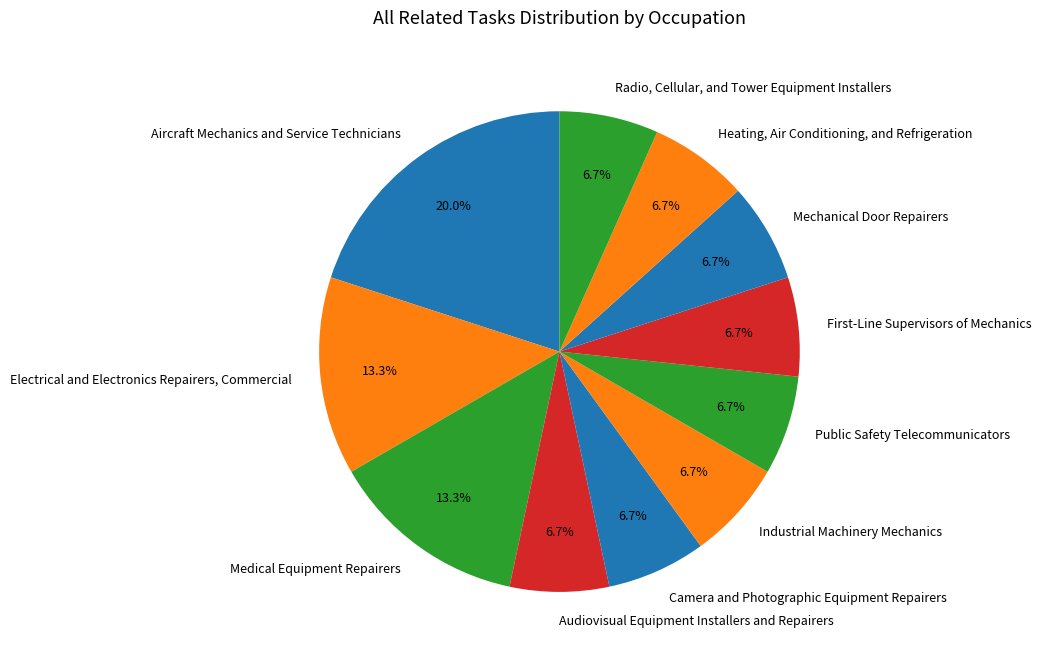

True or false: Industrial Machinery Mechanics accounts for 7% of the total.

True